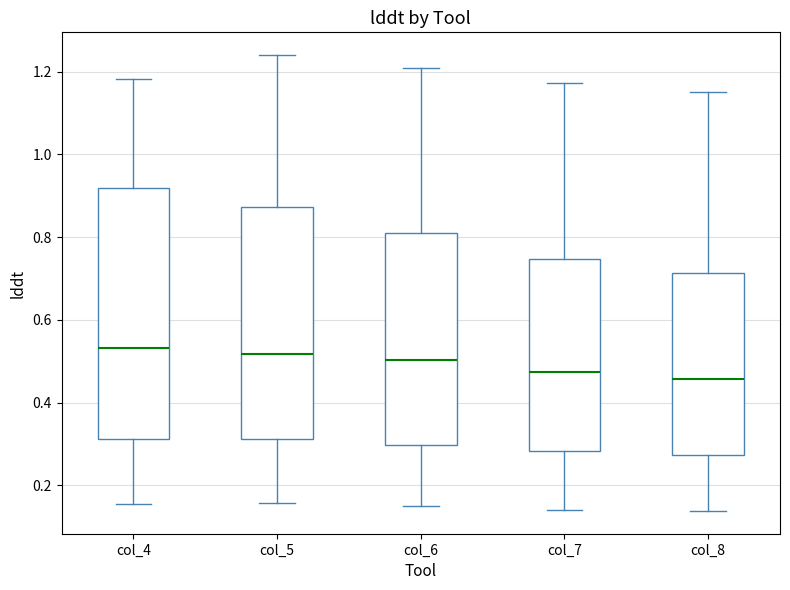

Comparing the boxes themselves (not the whiskers), which one is the tallest?

col_4